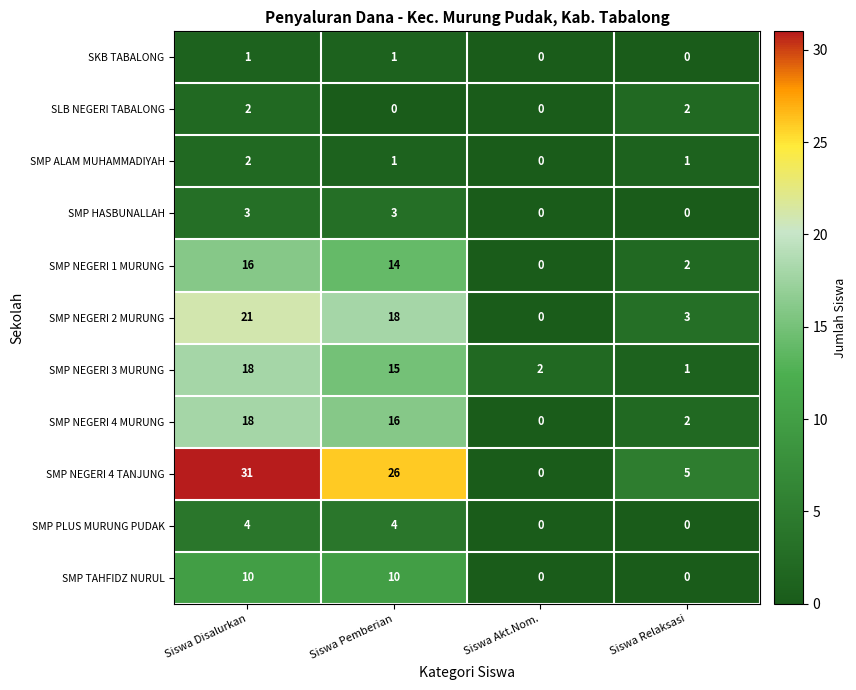

The SMP TAHFIDZ NURUL series shows -5 at Siswa Akt.Nom.. True or false?

False